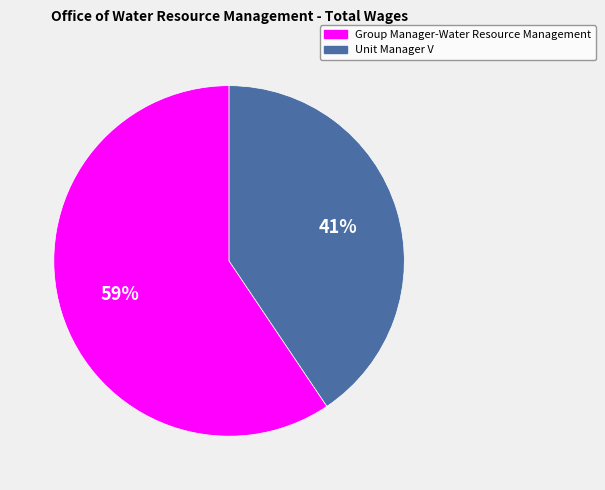

Rank the categories by value from highest to lowest.

Group Manager-Water Resource Management, Unit Manager V